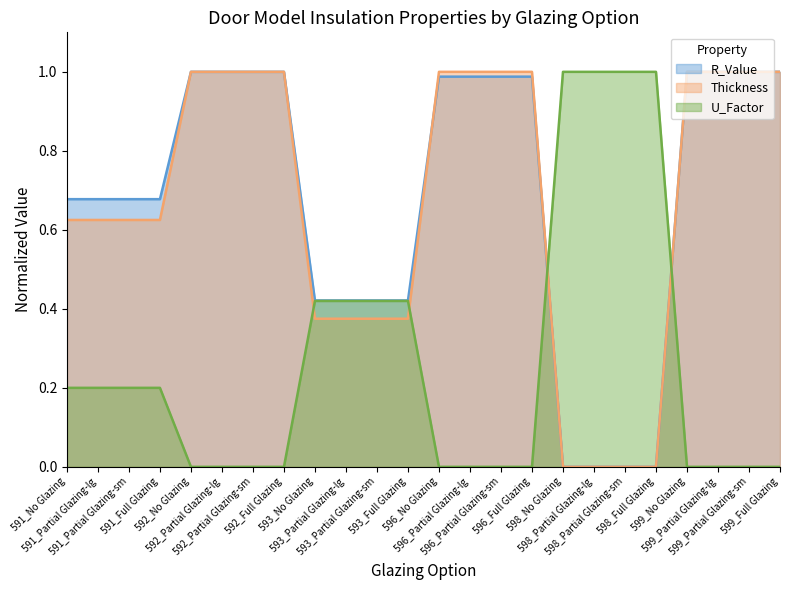

The value of Thickness at 598_No Glazing is -0.5. True or false?

False